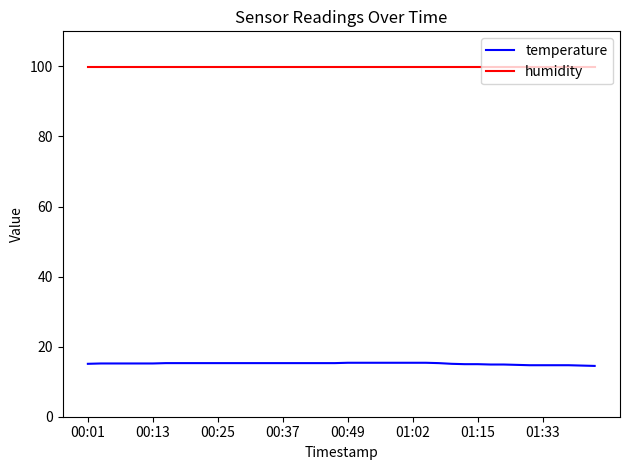

Rank the series by their maximum value, from lowest to highest.

temperature, humidity